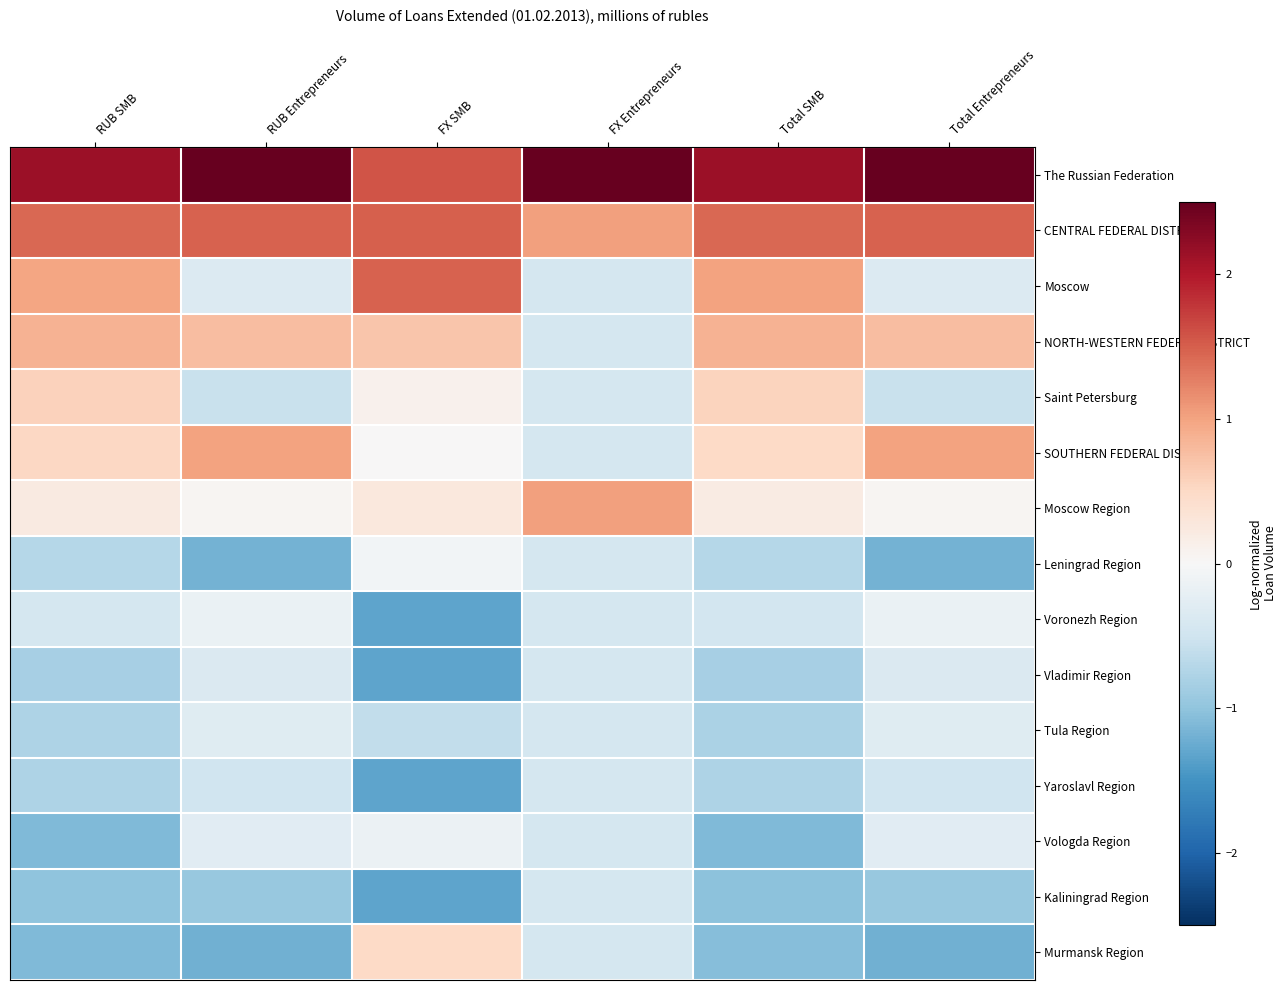

Reading left to right, extract all data points from this chart.

The Russian Federation: RUB SMB=2.1	RUB Entrepreneurs=2.5	FX SMB=1.6	FX Entrepreneurs=3.3	Total SMB=2.1	Total Entrepreneurs=2.5
CENTRAL FEDERAL DISTRICT: RUB SMB=1.4	RUB Entrepreneurs=1.5	FX SMB=1.5	FX Entrepreneurs=1.0	Total SMB=1.4	Total Entrepreneurs=1.5
Moscow: RUB SMB=1.0	RUB Entrepreneurs=-0.3	FX SMB=1.5	FX Entrepreneurs=-0.4	Total SMB=1.0	Total Entrepreneurs=-0.3
NORTH-WESTERN FEDERAL DISTRICT: RUB SMB=0.9	RUB Entrepreneurs=0.8	FX SMB=0.7	FX Entrepreneurs=-0.4	Total SMB=0.9	Total Entrepreneurs=0.8
Saint Petersburg: RUB SMB=0.6	RUB Entrepreneurs=-0.6	FX SMB=0.1	FX Entrepreneurs=-0.4	Total SMB=0.6	Total Entrepreneurs=-0.6
SOUTHERN FEDERAL DISTRICT: RUB SMB=0.5	RUB Entrepreneurs=1.0	FX SMB=0.0	FX Entrepreneurs=-0.4	Total SMB=0.5	Total Entrepreneurs=1.0
Moscow Region: RUB SMB=0.2	RUB Entrepreneurs=0.0	FX SMB=0.3	FX Entrepreneurs=1.0	Total SMB=0.2	Total Entrepreneurs=0.0
Leningrad Region: RUB SMB=-0.7	RUB Entrepreneurs=-1.2	FX SMB=-0.1	FX Entrepreneurs=-0.4	Total SMB=-0.7	Total Entrepreneurs=-1.2
Voronezh Region: RUB SMB=-0.4	RUB Entrepreneurs=-0.2	FX SMB=-1.3	FX Entrepreneurs=-0.4	Total SMB=-0.5	Total Entrepreneurs=-0.2
Vladimir Region: RUB SMB=-0.8	RUB Entrepreneurs=-0.4	FX SMB=-1.3	FX Entrepreneurs=-0.4	Total SMB=-0.8	Total Entrepreneurs=-0.4
Tula Region: RUB SMB=-0.8	RUB Entrepreneurs=-0.3	FX SMB=-0.6	FX Entrepreneurs=-0.4	Total SMB=-0.8	Total Entrepreneurs=-0.3
Yaroslavl Region: RUB SMB=-0.8	RUB Entrepreneurs=-0.5	FX SMB=-1.3	FX Entrepreneurs=-0.4	Total SMB=-0.8	Total Entrepreneurs=-0.5
Vologda Region: RUB SMB=-1.1	RUB Entrepreneurs=-0.3	FX SMB=-0.1	FX Entrepreneurs=-0.4	Total SMB=-1.1	Total Entrepreneurs=-0.3
Kaliningrad Region: RUB SMB=-1.0	RUB Entrepreneurs=-0.9	FX SMB=-1.3	FX Entrepreneurs=-0.4	Total SMB=-1.0	Total Entrepreneurs=-0.9
Murmansk Region: RUB SMB=-1.1	RUB Entrepreneurs=-1.2	FX SMB=0.5	FX Entrepreneurs=-0.4	Total SMB=-1.1	Total Entrepreneurs=-1.2